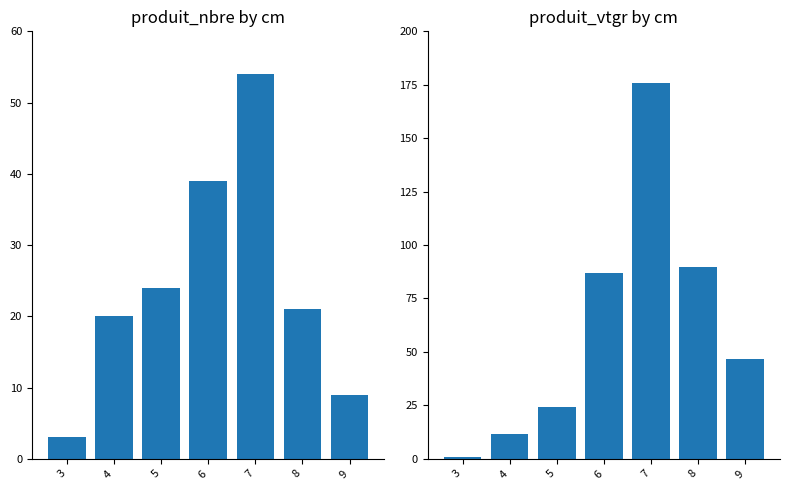

The value of produit_vtgr at 9 is 17.9. True or false?

False